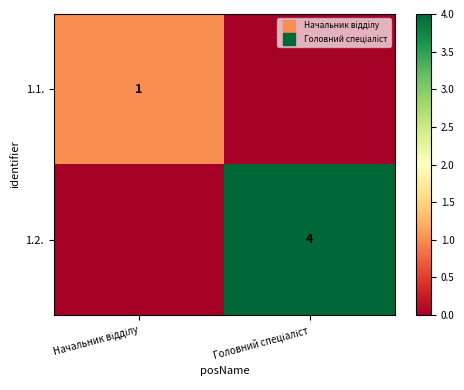

What is the sum of all 1.2. values?

4